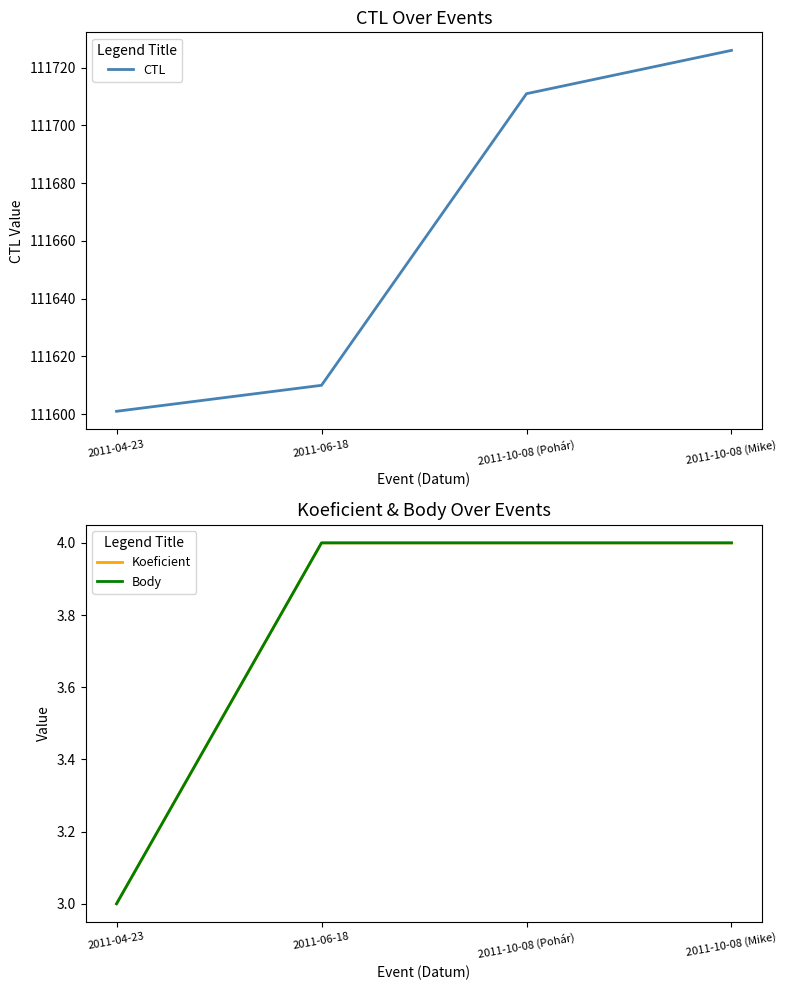

True or false: Koeficient has more than 1 points higher than both neighbors.

False